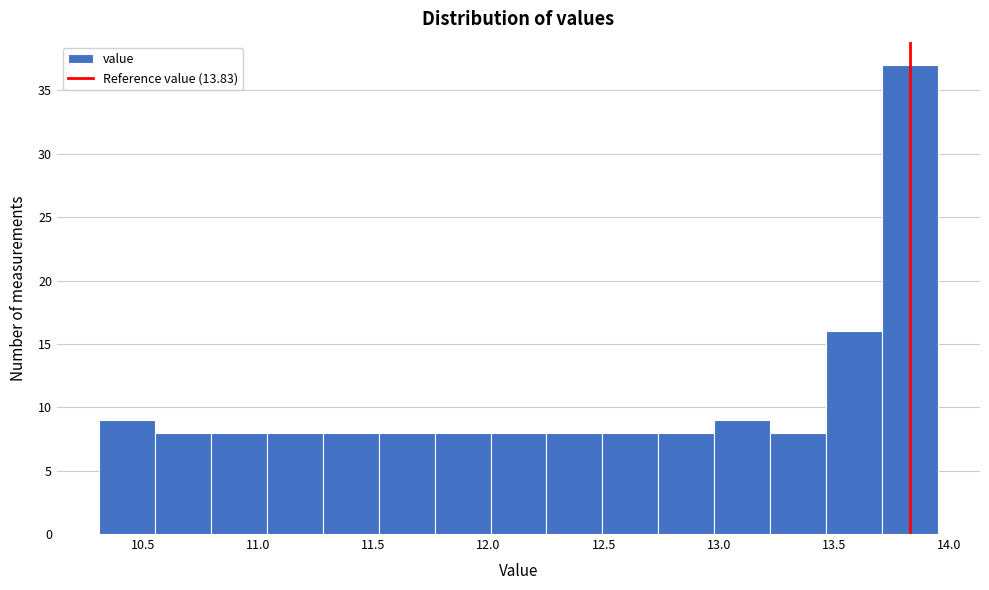

Over which range of the x-axis is the bar tallest?

13.70 to 13.95